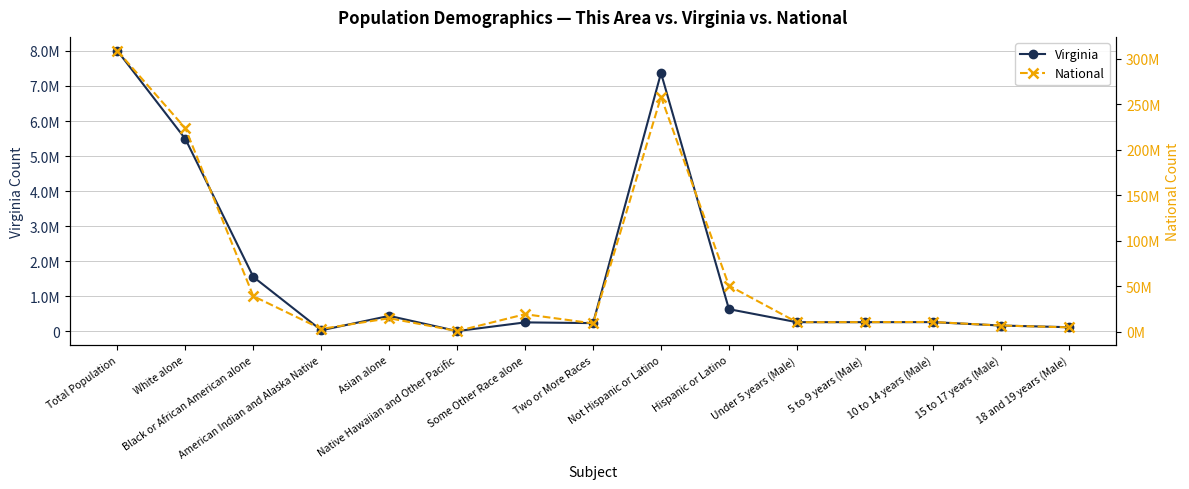

Reading left to right, extract all data points from this chart.

Virginia: Total Population=8001024	White alone=5486852	Black or African American alone=1551399	American Indian and Alaska Native=29225	Asian alone=439890	Native Hawaiian and Other Pacific=5980	Some Other Race alone=254278	Two or More Races=233400	Not Hispanic or Latino=7369199	Hispanic or Latino=631825	Under 5 years (Male)=260107	5 to 9 years (Male)=260549	10 to 14 years (Male)=261624	15 to 17 years (Male)=164747	18 and 19 years (Male)=116755
National: Total Population=308745538	White alone=223553265	Black or African American alone=38929319	American Indian and Alaska Native=2932248	Asian alone=14674252	Native Hawaiian and Other Pacific=540013	Some Other Race alone=19107368	Two or More Races=9009073	Not Hispanic or Latino=258267944	Hispanic or Latino=50477594	Under 5 years (Male)=10319427	5 to 9 years (Male)=10389638	10 to 14 years (Male)=10579862	15 to 17 years (Male)=6656209	18 and 19 years (Male)=4647457